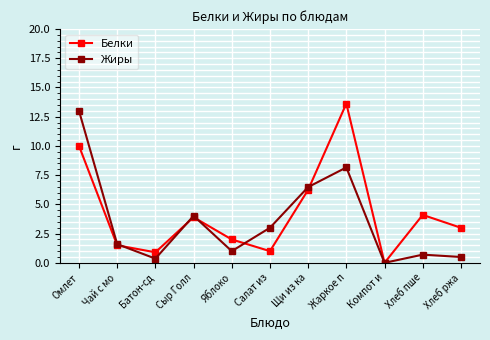

After their last crossing, which series has the higher values: Жиры or Белки?

Белки